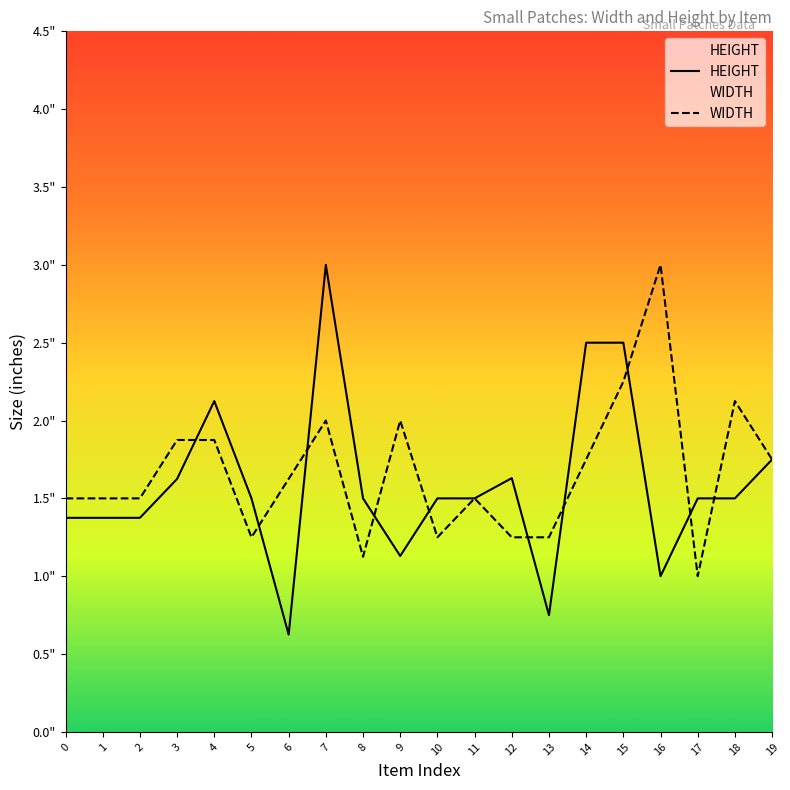

Between which two adjacent categories do WIDTH and HEIGHT first intersect?

3 and 4